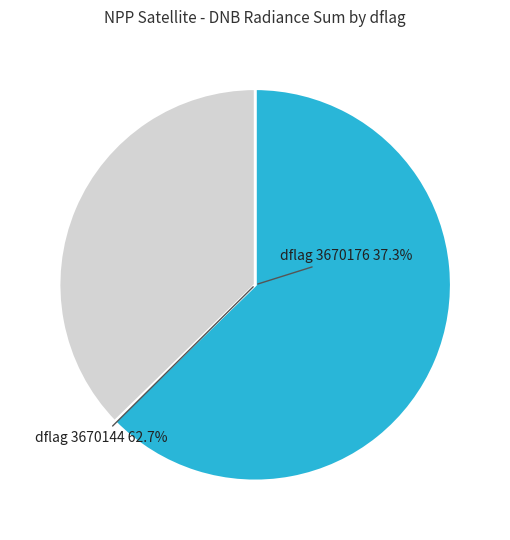

How many slices are in this pie chart?

2